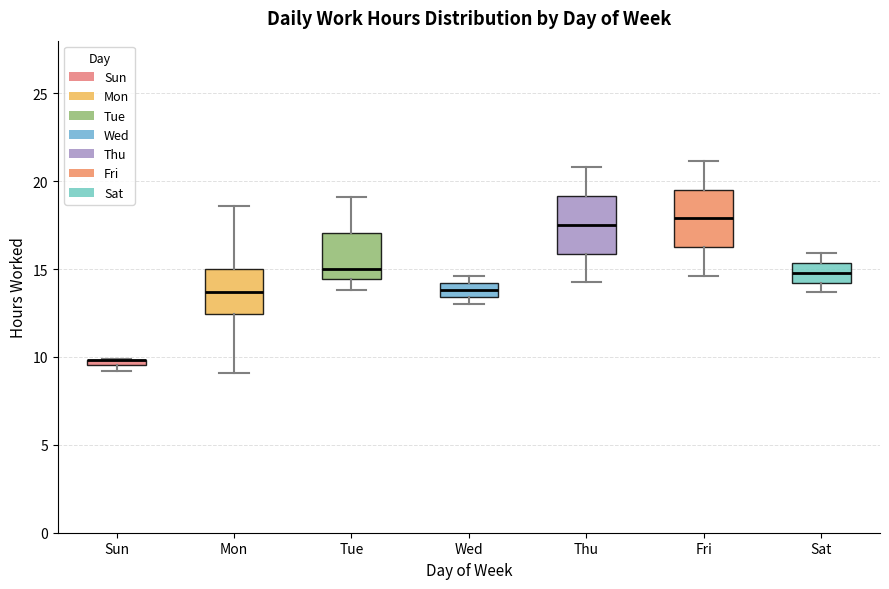

Where is the lower edge of the box for Wed on the y-axis? The values are not printed on the chart, so give them approximately, as read against the axis.

13.5